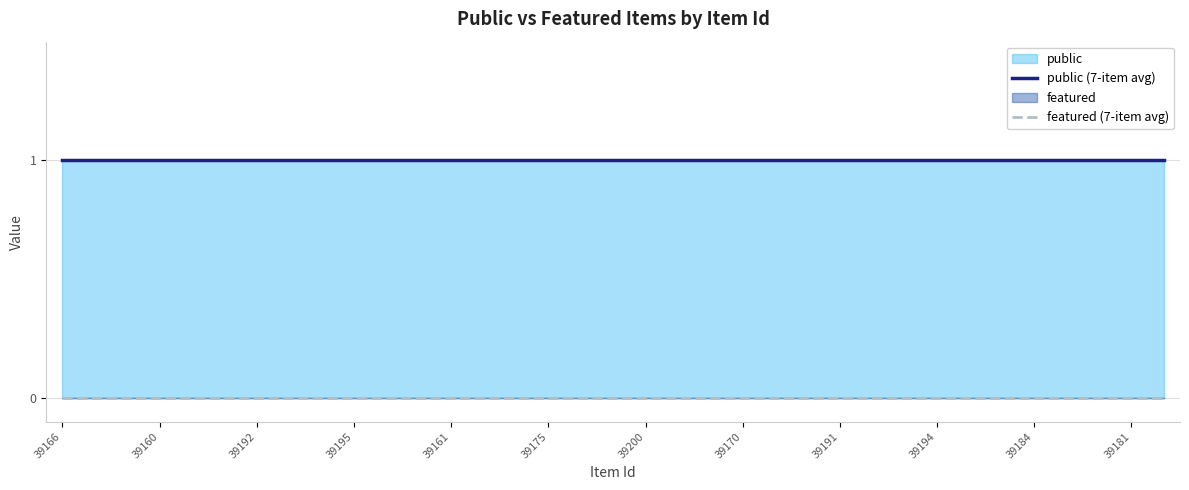

Between 21 and 23, which series saw the biggest shift?

public (7-item avg)